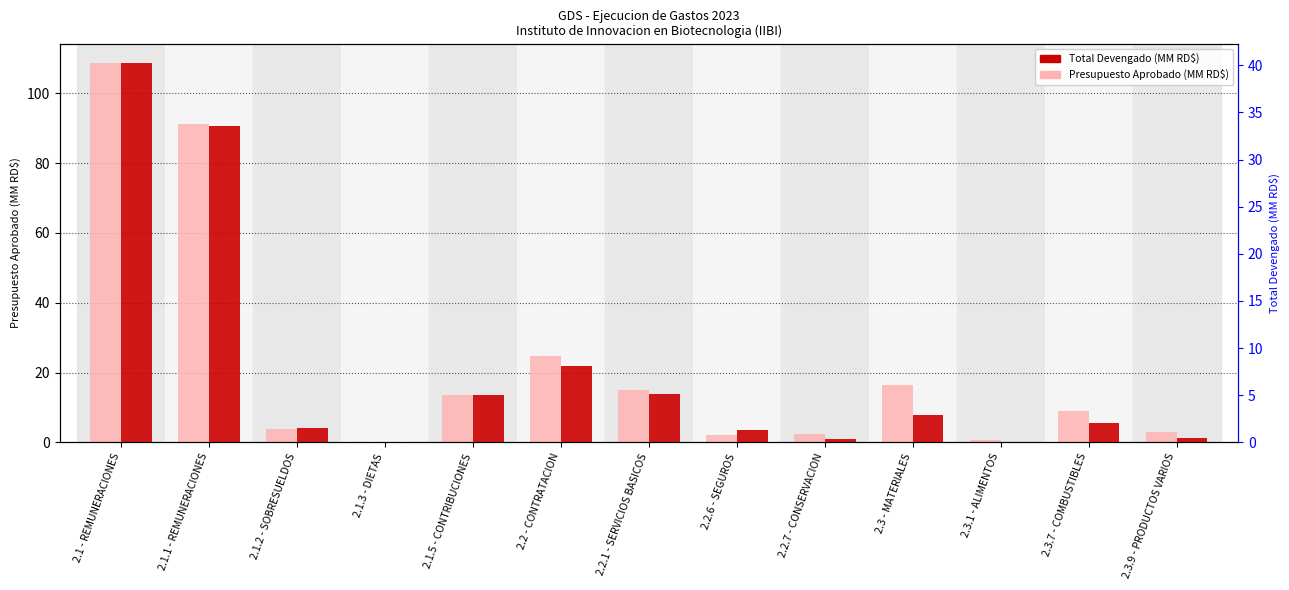

Are the bars horizontal?

No